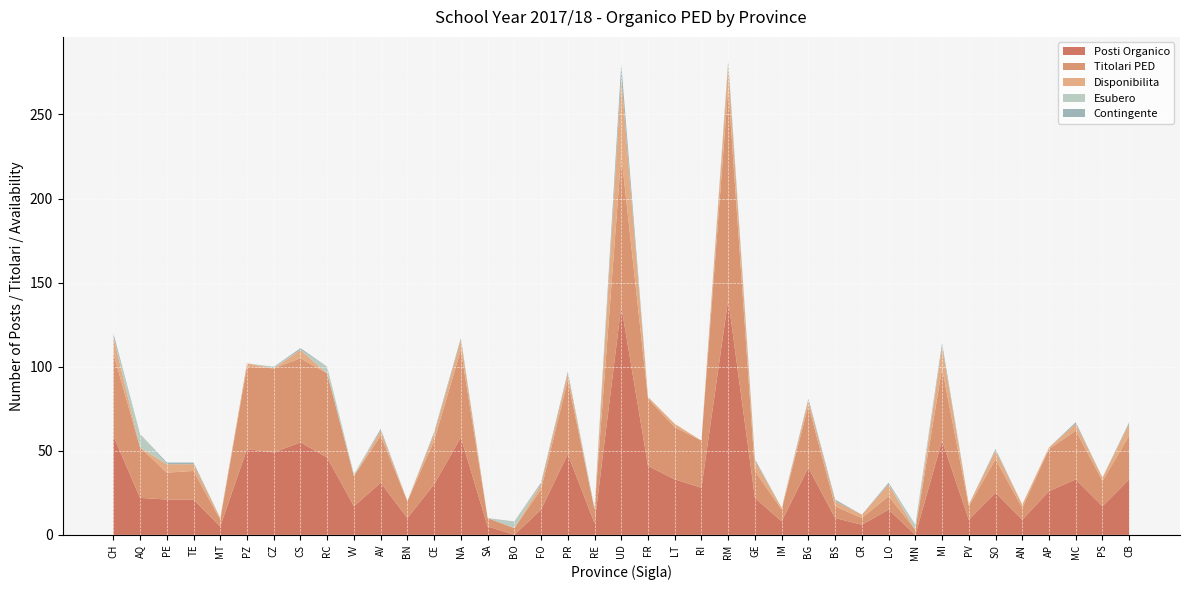

Reading left to right, list all the values displayed in this chart.

Posti Organico: CH=59	AQ=22	PE=21	TE=21	MT=5	PZ=51	CZ=49	CS=55	RC=46	VV=17	AV=31	BN=10	CE=30	NA=58	SA=5	BO=0	FO=15	PR=48	RE=7	UD=136	FR=41	LT=33	RI=28	RM=140	GE=22	IM=8	BG=40	BS=10	CR=6	LO=15	MN=0	MI=56	PV=9	SO=25	AN=9	AP=26	MC=33	PS=17	CB=33
Titolari PED: CH=49	AQ=30	PE=16	TE=17	MT=4	PZ=49	CZ=50	CS=50	RC=50	VV=18	AV=28	BN=10	CE=26	NA=52	SA=5	BO=4	FO=12	PR=44	RE=8	UD=90	FR=40	LT=31	RI=28	RM=126	GE=16	IM=7	BG=37	BS=7	CR=4	LO=8	MN=3	MI=43	PV=8	SO=20	AN=7	AP=25	MC=29	PS=15	CB=26
Disponibilita: CH=10	AQ=0	PE=5	TE=4	MT=1	PZ=2	CZ=0	CS=5	RC=0	VV=0	AV=3	BN=0	CE=4	NA=6	SA=0	BO=0	FO=3	PR=4	RE=0	UD=46	FR=1	LT=2	RI=0	RM=14	GE=6	IM=1	BG=3	BS=3	CR=2	LO=7	MN=0	MI=13	PV=1	SO=5	AN=2	AP=1	MC=4	PS=2	CB=7
Esubero: CH=0	AQ=8	PE=0	TE=0	MT=0	PZ=0	CZ=1	CS=0	RC=4	VV=1	AV=0	BN=0	CE=0	NA=0	SA=0	BO=4	FO=0	PR=0	RE=1	UD=0	FR=0	LT=0	RI=0	RM=0	GE=0	IM=0	BG=0	BS=0	CR=0	LO=0	MN=3	MI=0	PV=0	SO=0	AN=0	AP=0	MC=0	PS=0	CB=0
Contingente: CH=2	AQ=0	PE=1	TE=1	MT=0	PZ=0	CZ=0	CS=1	RC=0	VV=0	AV=1	BN=0	CE=1	NA=1	SA=0	BO=0	FO=1	PR=1	RE=0	UD=8	FR=0	LT=0	RI=0	RM=2	GE=1	IM=0	BG=1	BS=1	CR=0	LO=1	MN=0	MI=2	PV=0	SO=1	AN=0	AP=0	MC=1	PS=0	CB=1